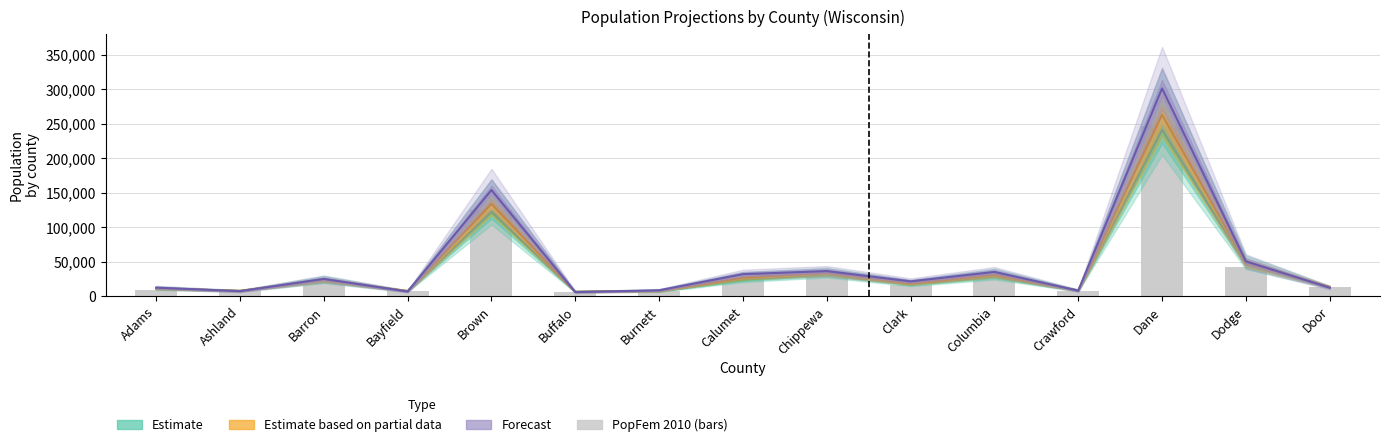

Reading left to right, transcribe all the data shown in this chart.

Estimate (Male 2010): Adams=11221	Ashland=8082	Barron=22814	Bayfield=7716	Brown=122658	Buffalo=6859	Burnett=7806	Calumet=24543	Chippewa=32404	Clark=17577	Columbia=28935	Crawford=8575	Dane=241411	Dodge=46679	Door=13679
Estimate based on partial data (Male 2020): Adams=11865	Ashland=8100	Barron=24195	Bayfield=7835	Brown=134190	Buffalo=6740	Burnett=8175	Calumet=27395	Chippewa=34520	Clark=19035	Columbia=31580	Crawford=8720	Dane=263210	Dodge=48655	Door=13665
Forecast (Male 2040): Adams=12775	Ashland=7720	Barron=25435	Bayfield=7210	Brown=154120	Buffalo=6330	Burnett=8955	Calumet=32300	Chippewa=36770	Clark=21865	Columbia=35560	Crawford=8470	Dane=301350	Dodge=50870	Door=12710
PopFem 2010: Adams=9654	Ashland=8075	Barron=23056	Bayfield=7298	Brown=125349	Buffalo=6728	Burnett=7651	Calumet=24428	Chippewa=30011	Clark=17113	Columbia=27898	Crawford=8069	Dane=246662	Dodge=42080	Door=14106